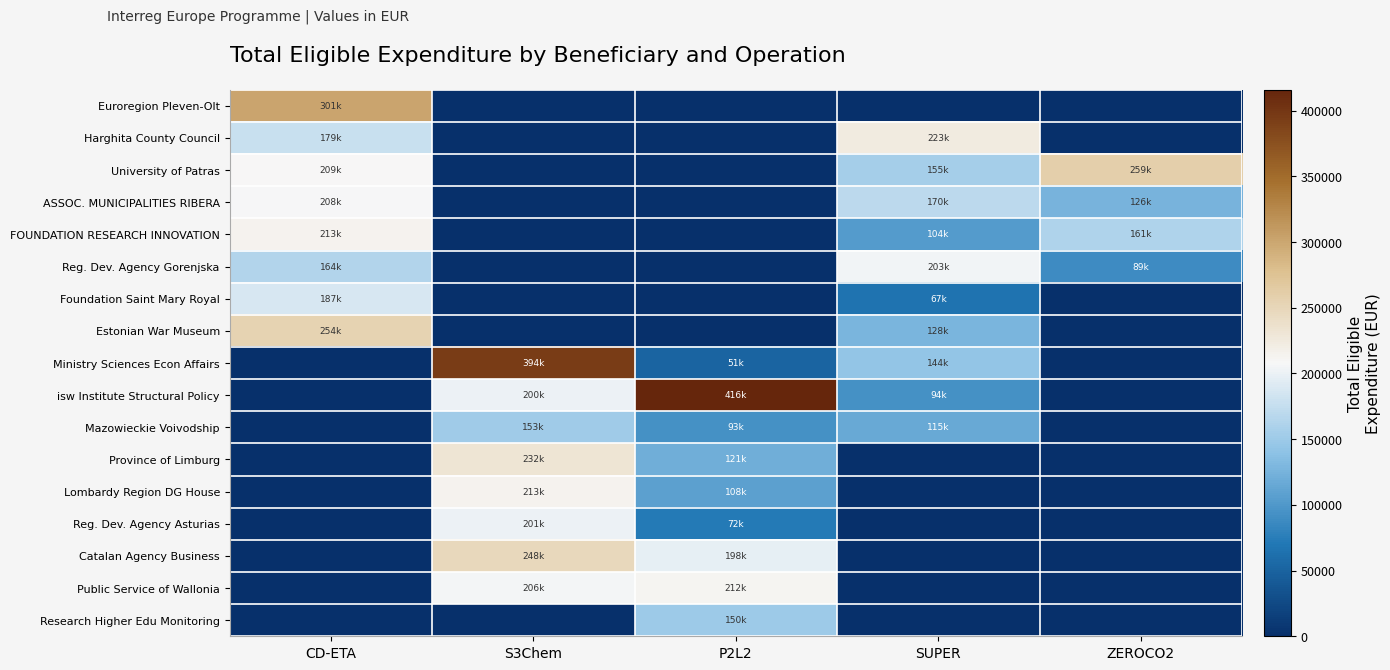

Reading left to right, list all the values displayed in this chart.

Euroregion Pleven-Olt: CD-ETA=301495.0	S3Chem=0.0	P2L2=0.0	SUPER=0.0	ZEROCO2=0.0
Harghita County Council: CD-ETA=178585.0	S3Chem=0.0	P2L2=0.0	SUPER=222643.9	ZEROCO2=0.0
University of Patras: CD-ETA=208566.2	S3Chem=0.0	P2L2=0.0	SUPER=155372.4	ZEROCO2=259080.0
ASSOC. MUNICIPALITIES RIBERA: CD-ETA=207546.2	S3Chem=0.0	P2L2=0.0	SUPER=170403.8	ZEROCO2=125630.0
FOUNDATION RESEARCH INNOVATION: CD-ETA=212986.2	S3Chem=0.0	P2L2=0.0	SUPER=103761.8	ZEROCO2=161160.0
Reg. Dev. Agency Gorenjska: CD-ETA=163950.0	S3Chem=0.0	P2L2=0.0	SUPER=203428.0	ZEROCO2=88621.0
Foundation Saint Mary Royal: CD-ETA=187329.0	S3Chem=0.0	P2L2=0.0	SUPER=66500.2	ZEROCO2=0.0
Estonian War Museum: CD-ETA=253691.0	S3Chem=0.0	P2L2=0.0	SUPER=127617.3	ZEROCO2=0.0
Ministry Sciences Econ Affairs: CD-ETA=0.0	S3Chem=394077.0	P2L2=50830.0	SUPER=144284.1	ZEROCO2=0.0
isw Institute Structural Policy: CD-ETA=0.0	S3Chem=199912.5	P2L2=415905.0	SUPER=93590.9	ZEROCO2=0.0
Mazowieckie Voivodship: CD-ETA=0.0	S3Chem=152694.0	P2L2=93117.5	SUPER=115360.3	ZEROCO2=0.0
Province of Limburg: CD-ETA=0.0	S3Chem=232220.0	P2L2=121266.1	SUPER=0.0	ZEROCO2=0.0
Lombardy Region DG House: CD-ETA=0.0	S3Chem=213384.0	P2L2=108375.0	SUPER=0.0	ZEROCO2=0.0
Reg. Dev. Agency Asturias: CD-ETA=0.0	S3Chem=201127.0	P2L2=71612.5	SUPER=0.0	ZEROCO2=0.0
Catalan Agency Business: CD-ETA=0.0	S3Chem=248149.0	P2L2=197596.1	SUPER=0.0	ZEROCO2=0.0
Public Service of Wallonia: CD-ETA=0.0	S3Chem=206040.0	P2L2=211761.4	SUPER=0.0	ZEROCO2=0.0
Research Higher Edu Monitoring: CD-ETA=0.0	S3Chem=0.0	P2L2=150046.2	SUPER=0.0	ZEROCO2=0.0